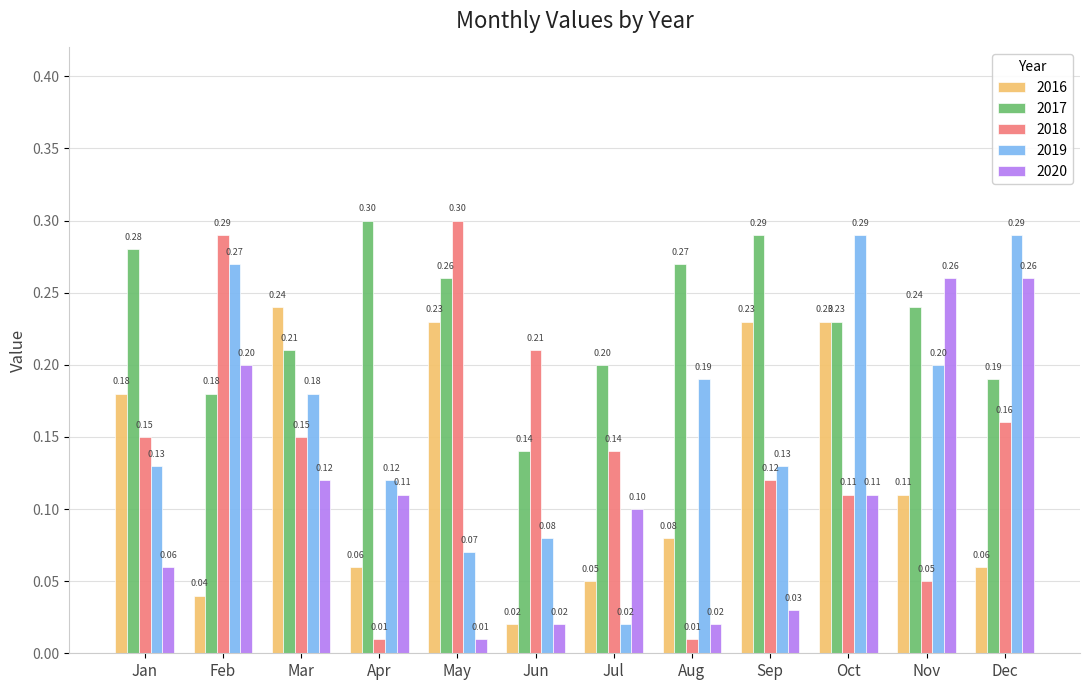

What is the difference between the highest and lowest values at May?

0.3